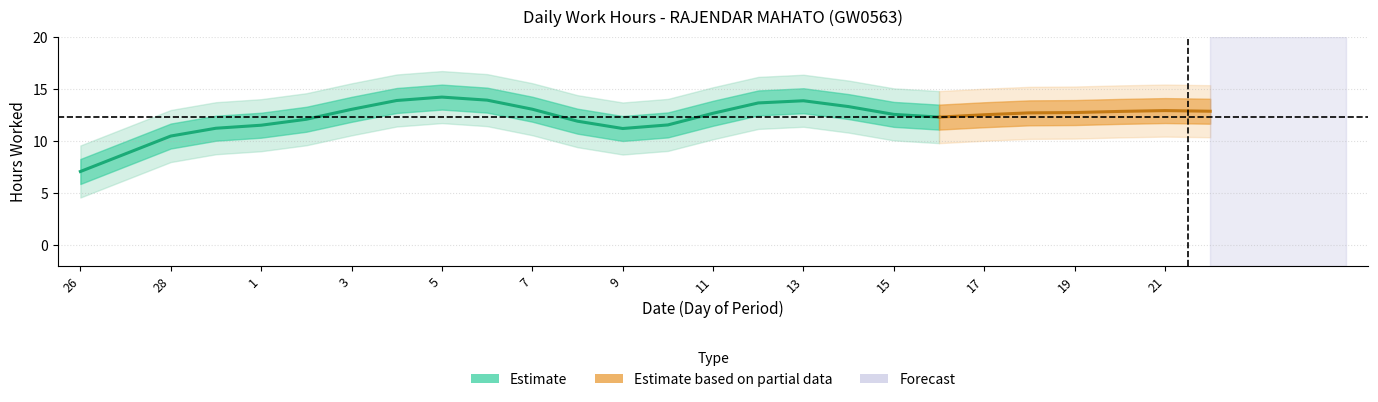

How many values are above zero?

25